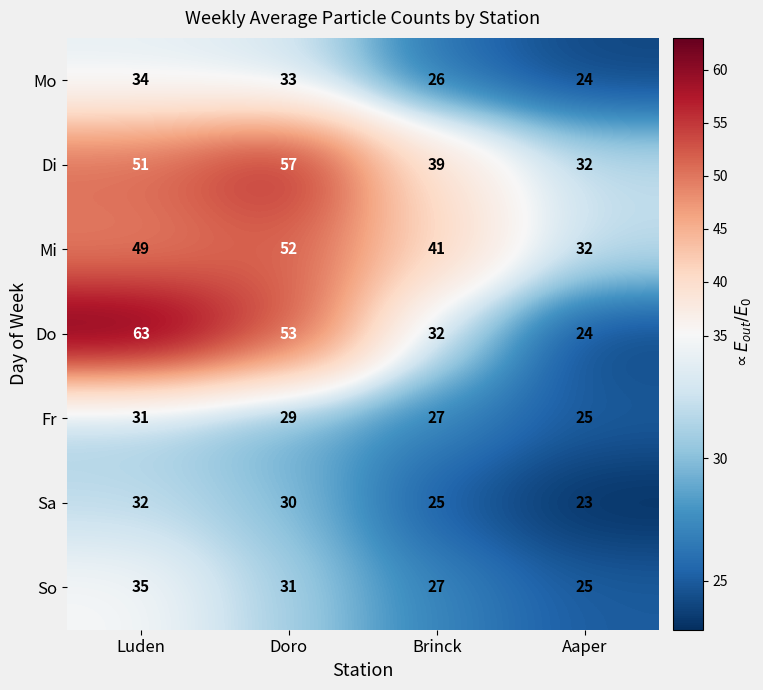

Which series changed the most between Luden and Brinck?

Do